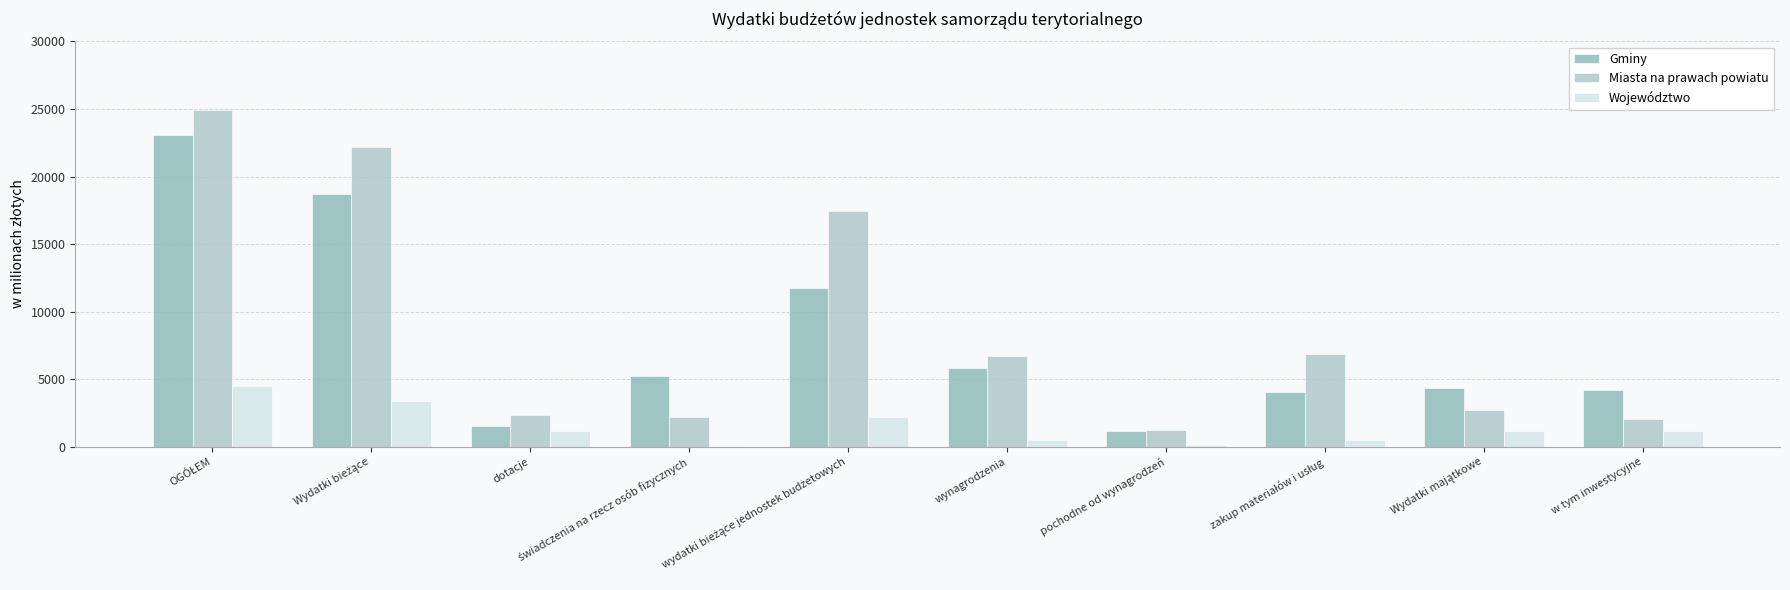

What are all the series names shown in the legend?

Gminy, Miasta na prawach powiatu, Województwo